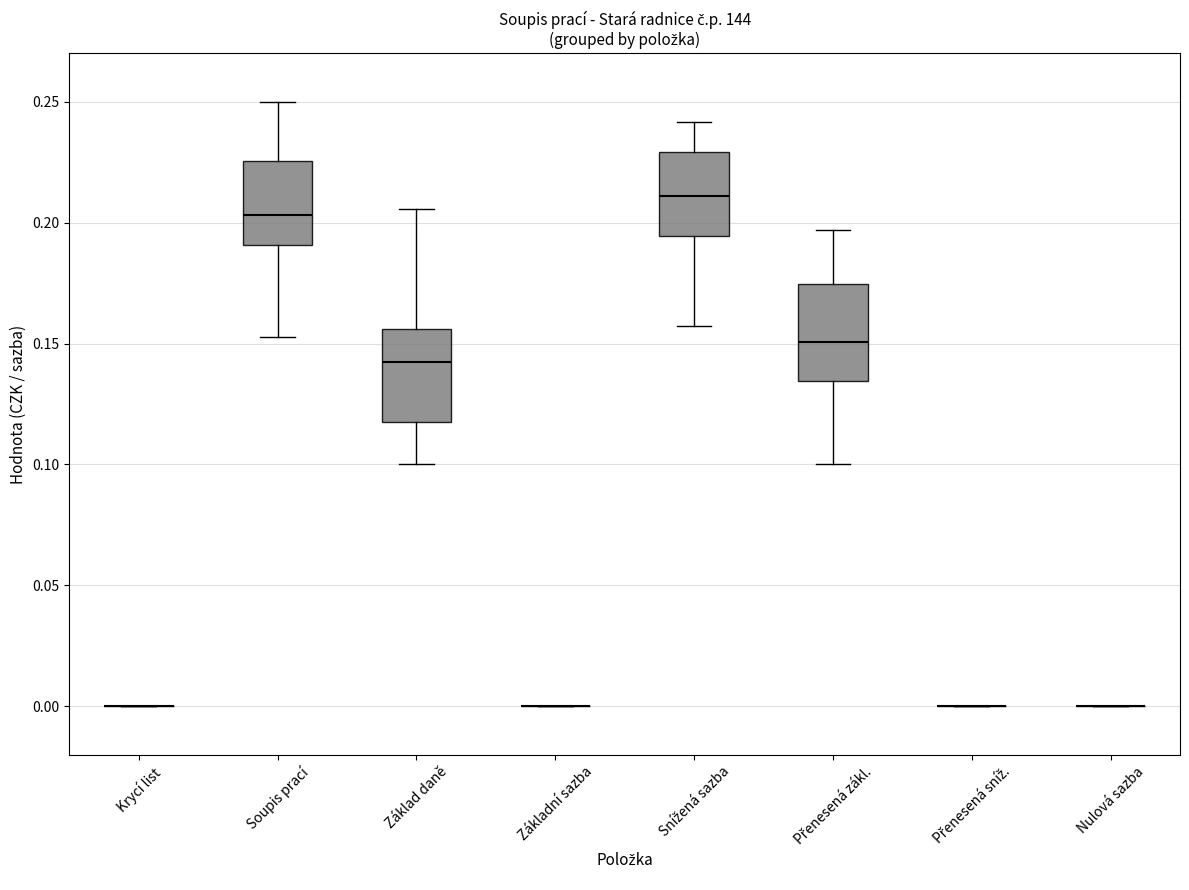

Reading left to right, read every box against the y-axis: the position of its median line, the range the box covers, and the ends of its whiskers. The values are not printed on the chart, so give them approximately, as read against the axis.

Krycí list: box collapsed to a line at 0.000, whiskers 0.000 to 0.000
Soupis prací: median 0.205, box 0.190 to 0.225, whiskers 0.155 to 0.250
Základ daně: median 0.140, box 0.120 to 0.155, whiskers 0.100 to 0.205
Základní sazba: box collapsed to a line at 0.000, whiskers 0.000 to 0.000
Snížená sazba: median 0.210, box 0.195 to 0.230, whiskers 0.155 to 0.240
Přenesená zákl.: median 0.150, box 0.135 to 0.175, whiskers 0.100 to 0.195
Přenesená sníž.: box collapsed to a line at 0.000, whiskers 0.000 to 0.000
Nulová sazba: box collapsed to a line at 0.000, whiskers 0.000 to 0.000